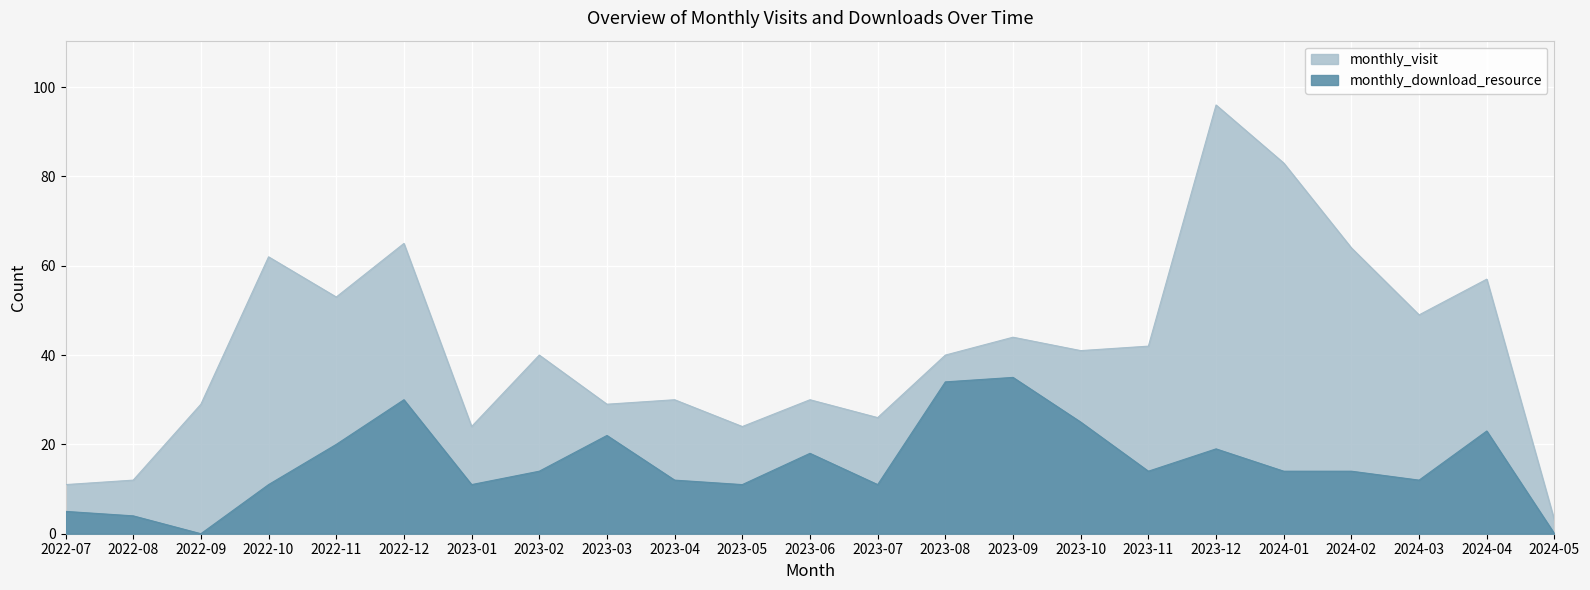

Which series has the largest total across all categories?

monthly_visit